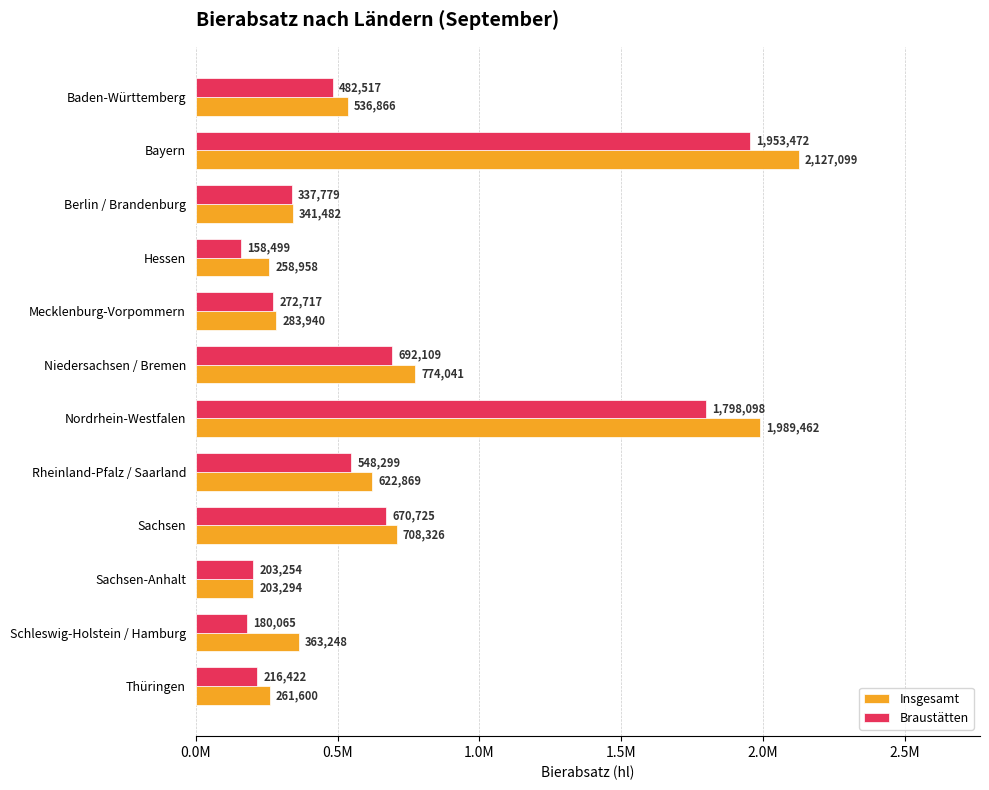

What are all the series names shown in the legend?

Insgesamt, Braustätten